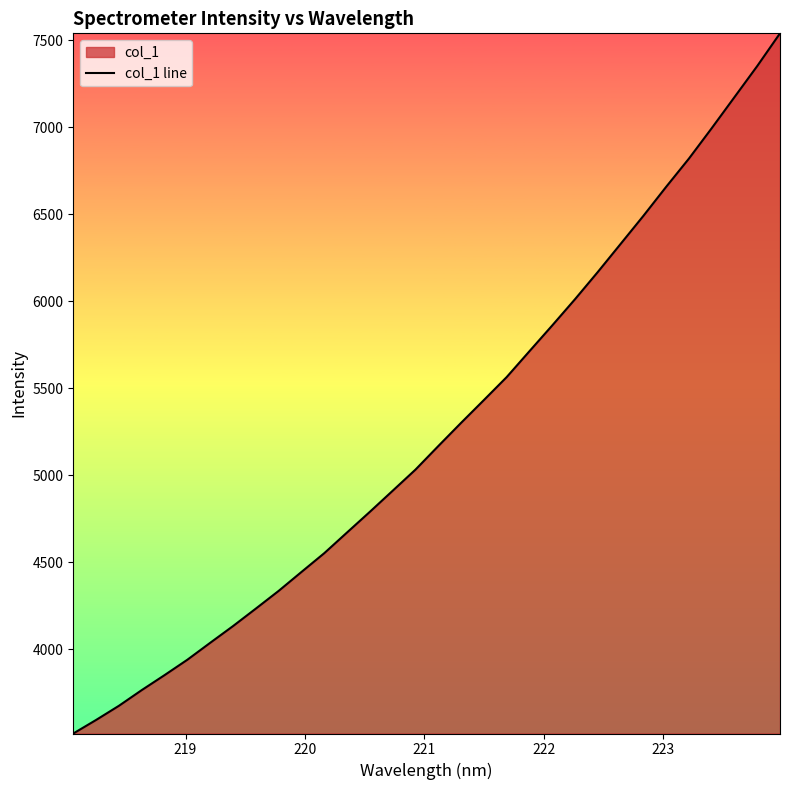

What is the difference between the maximum and minimum values?

4024.2